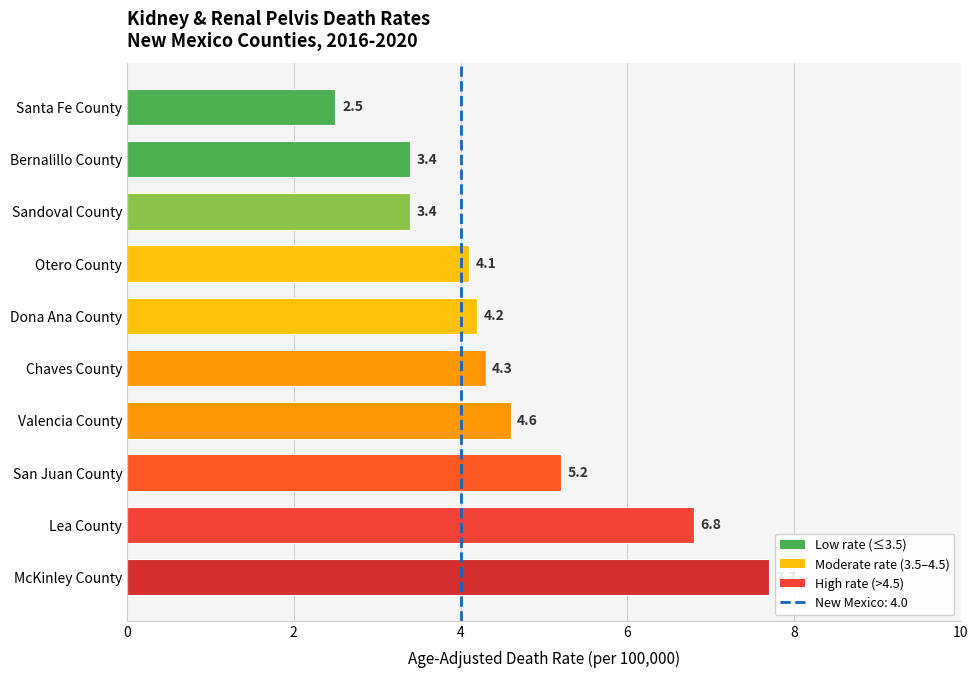

Reading top to bottom, extract all data points from this chart.

2.5	3.4	3.4	4.1	4.2	4.3	4.6	5.2	6.8	7.7